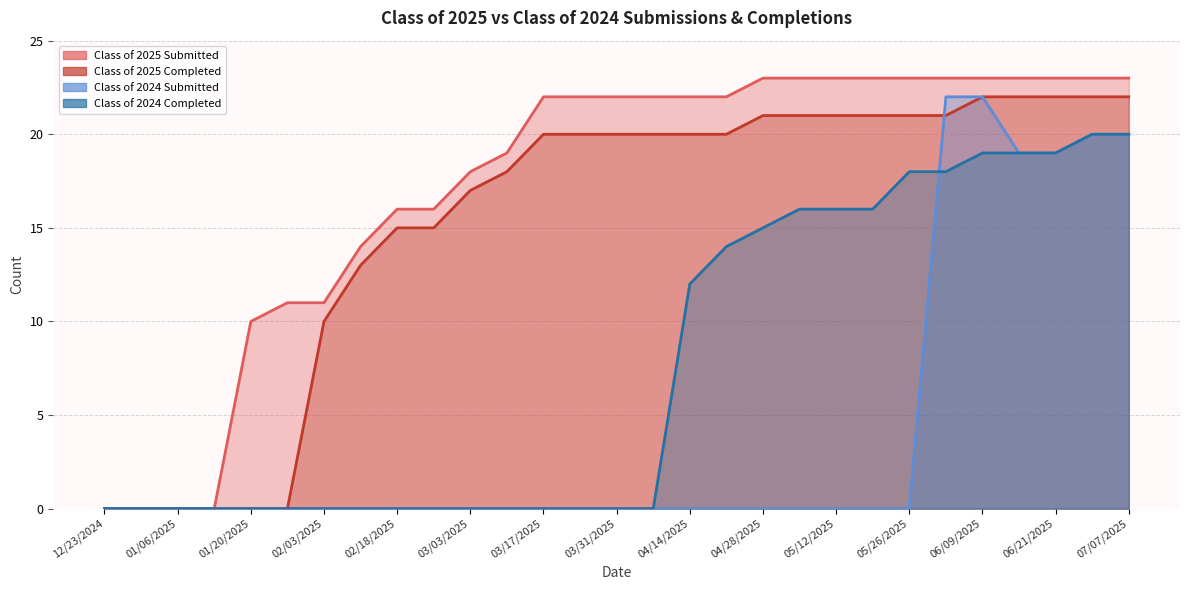

Reading left to right, transcribe all the data shown in this chart.

Class of 2025 Submitted: 0	0	0	0	10	11	11	14	16	16	18	19	22	22	22	22	22	22	23	23	23	23	23	23	23	23	23	23	23
Class of 2025 Completed: 0	0	0	0	0	0	10	13	15	15	17	18	20	20	20	20	20	20	21	21	21	21	21	21	22	22	22	22	22
Class of 2024 Submitted: 0	0	0	0	0	0	0	0	0	0	0	0	0	0	0	0	0	0	0	0	0	0	0	22	22	19	19	20	20
Class of 2024 Completed: 0	0	0	0	0	0	0	0	0	0	0	0	0	0	0	0	12	14	15	16	16	16	18	18	19	19	19	20	20